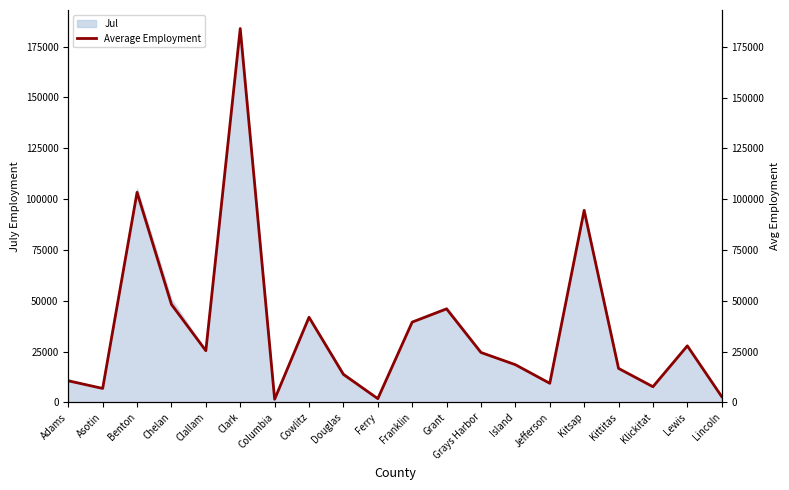

How many points are higher than both their immediate neighbors (excluding endpoints)?

6